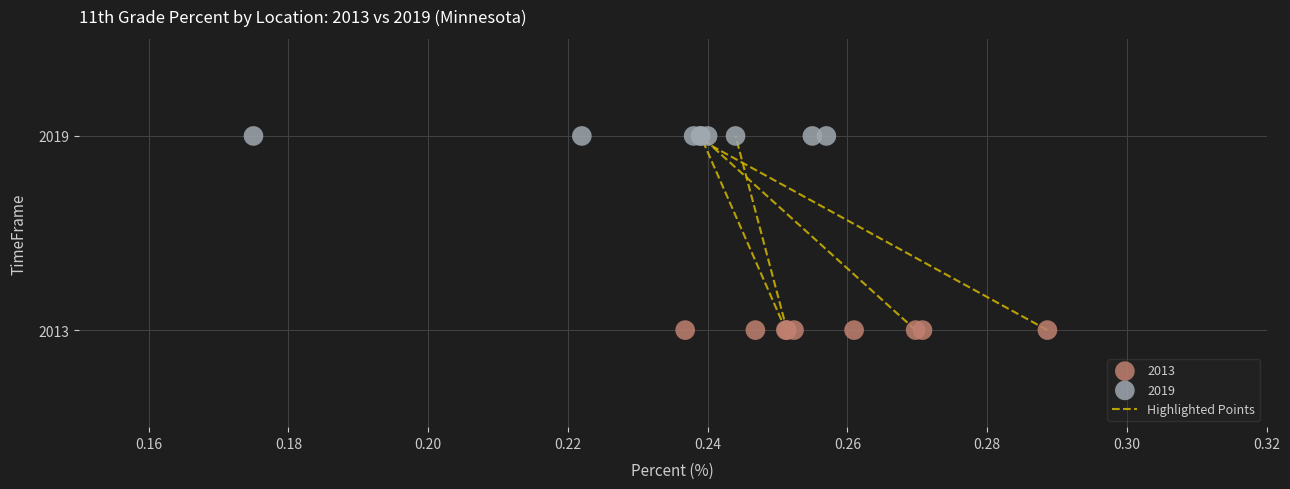

Which series contains the highest Y value?

2019